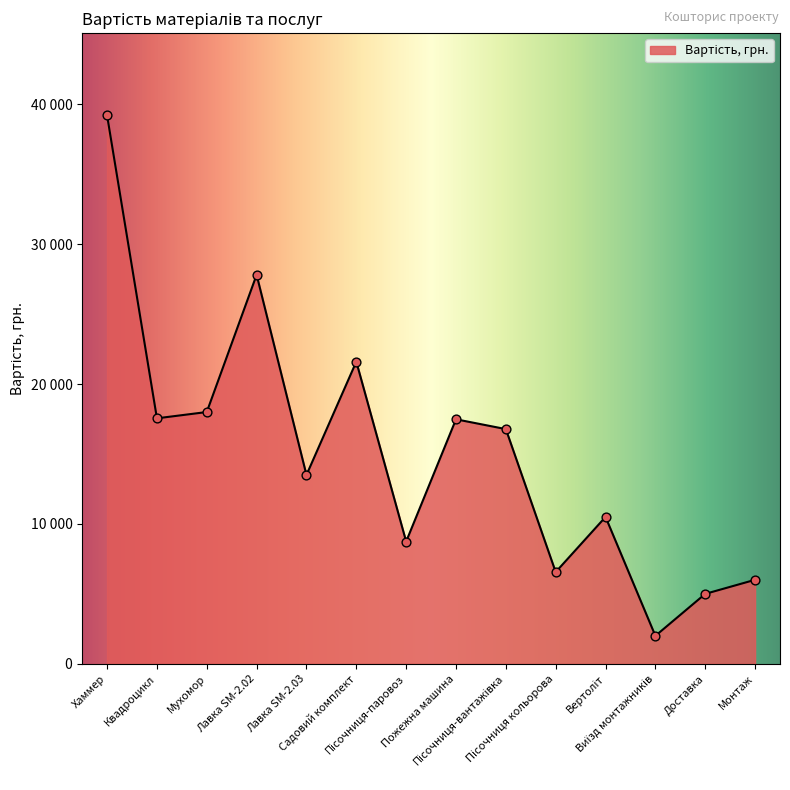

What is the change in value from Мухомор to Пісочниця кольорова?

-11440